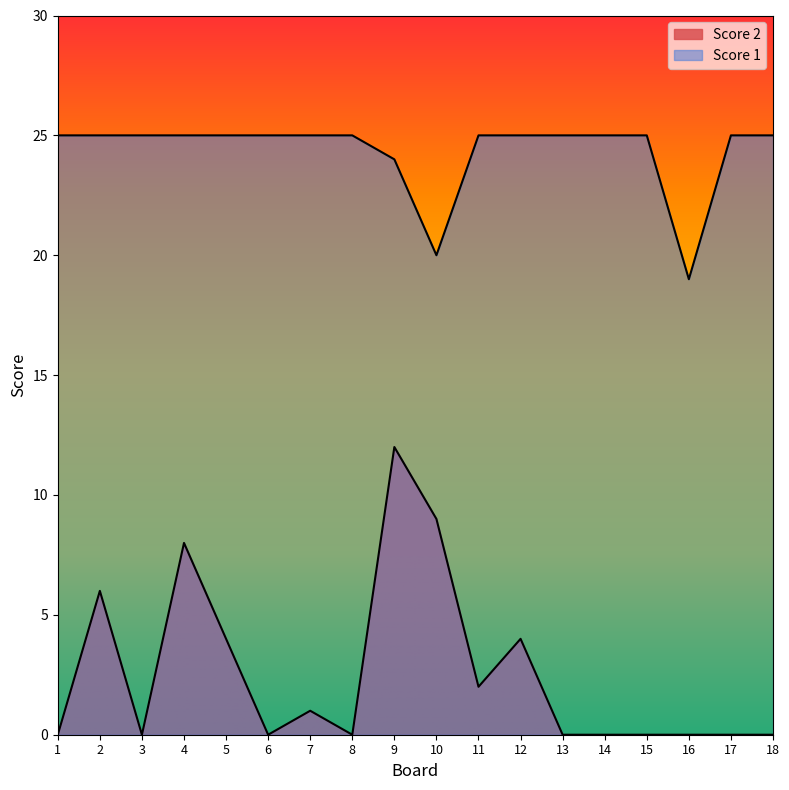

How many values in the Score 2 series exceed 0?

8